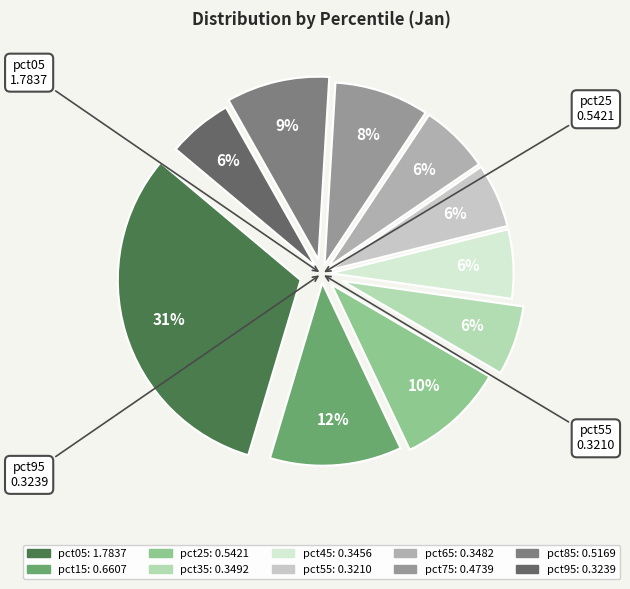

What is the largest slice in the pie chart?

pct05